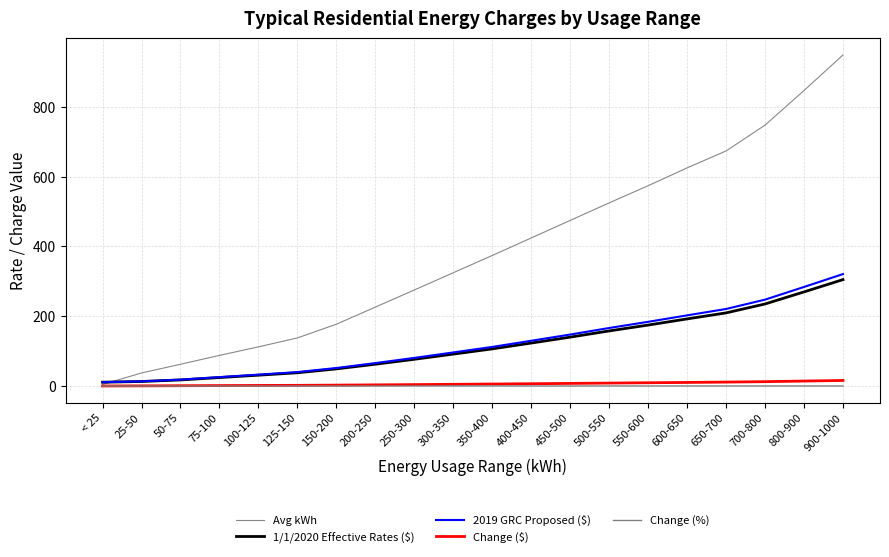

What is the maximum value for 1/1/2020 Effective Rates ($)?

304.9